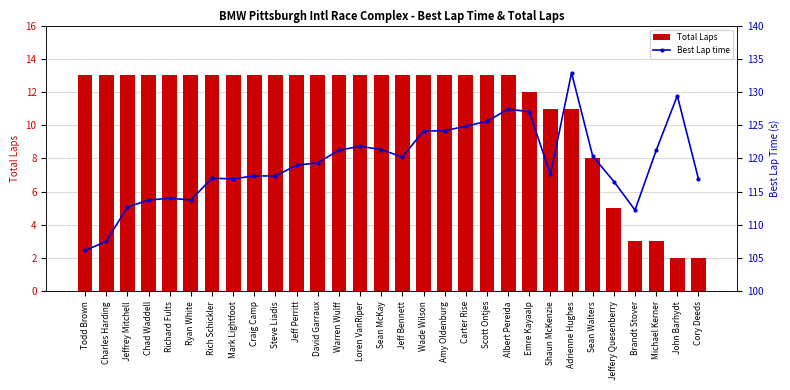

What is the label of the 7th bar from the right?

Adrienne Hughes